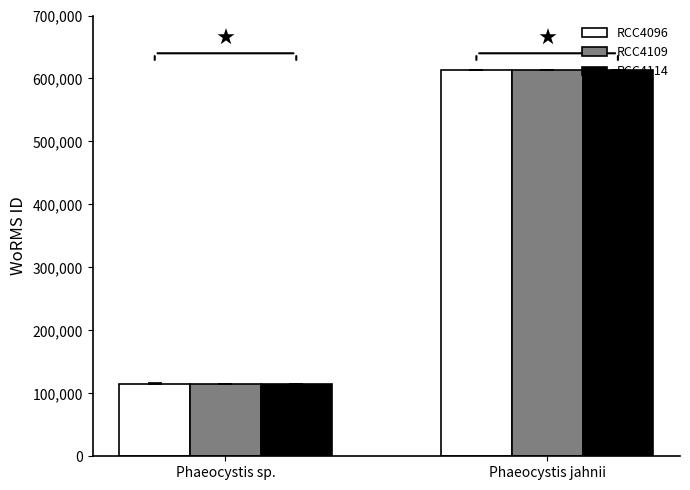

What is the label of the 1st bar from the right?

Phaeocystis jahnii